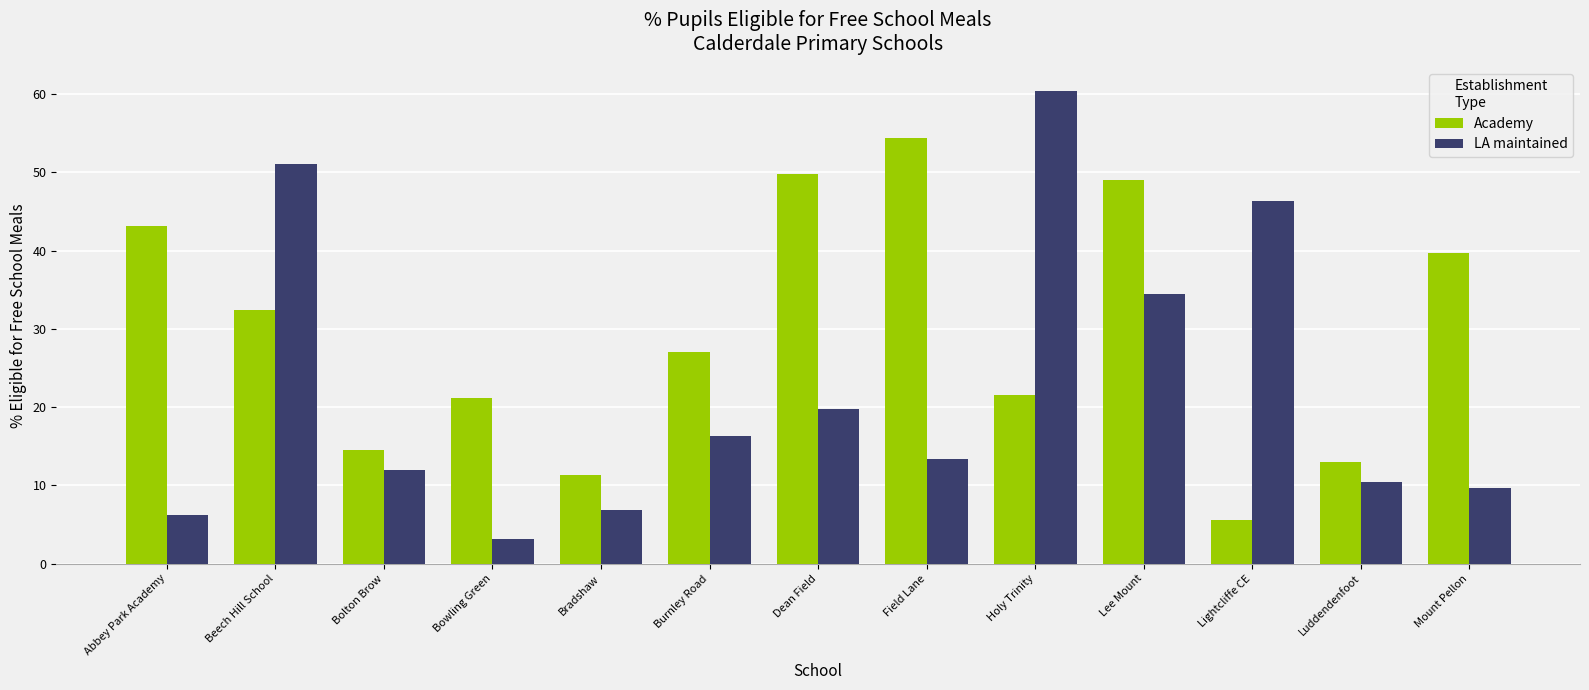

What is the spread (max minus min) of values at Bolton Brow?

2.5